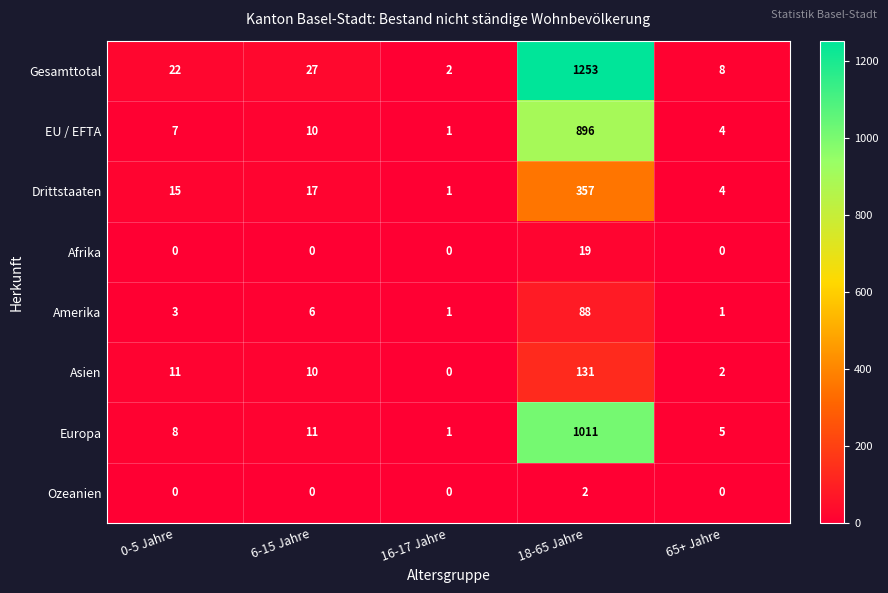

The Amerika series shows 6 at 6-15 Jahre. True or false?

True